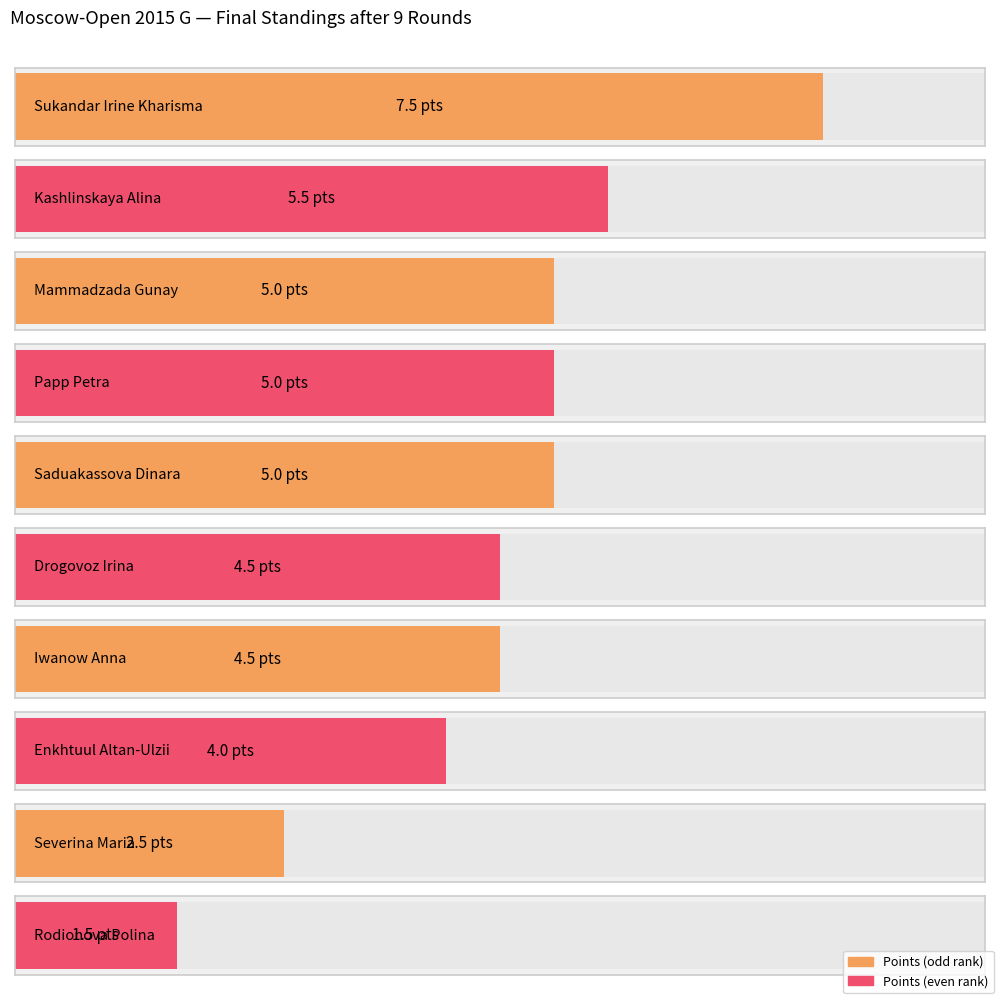

Which label corresponds to the largest value in the chart?

Sukandar Irine Kharisma